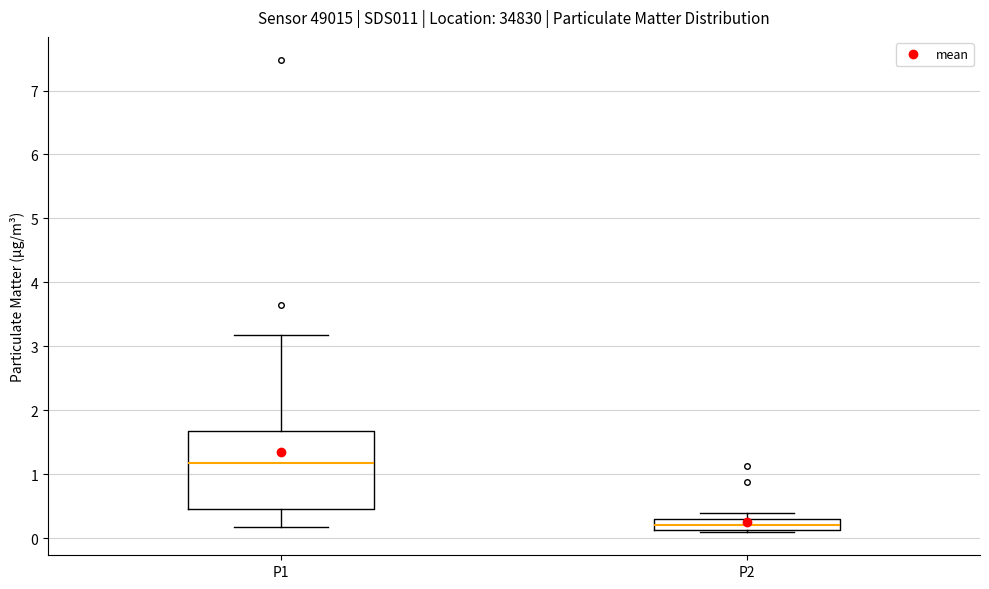

Reading left to right, transcribe this box plot: for each box, give where its median line is, the range the box spans, and where its two whiskers end, as read against the y-axis. The values are not printed on the chart, so give them approximately, as read against the axis.

P1: median 1.2, box 0.5 to 1.7, whiskers 0.2 to 3.2
P2: median 0.2, box 0.1 to 0.3, whiskers 0.1 to 0.4